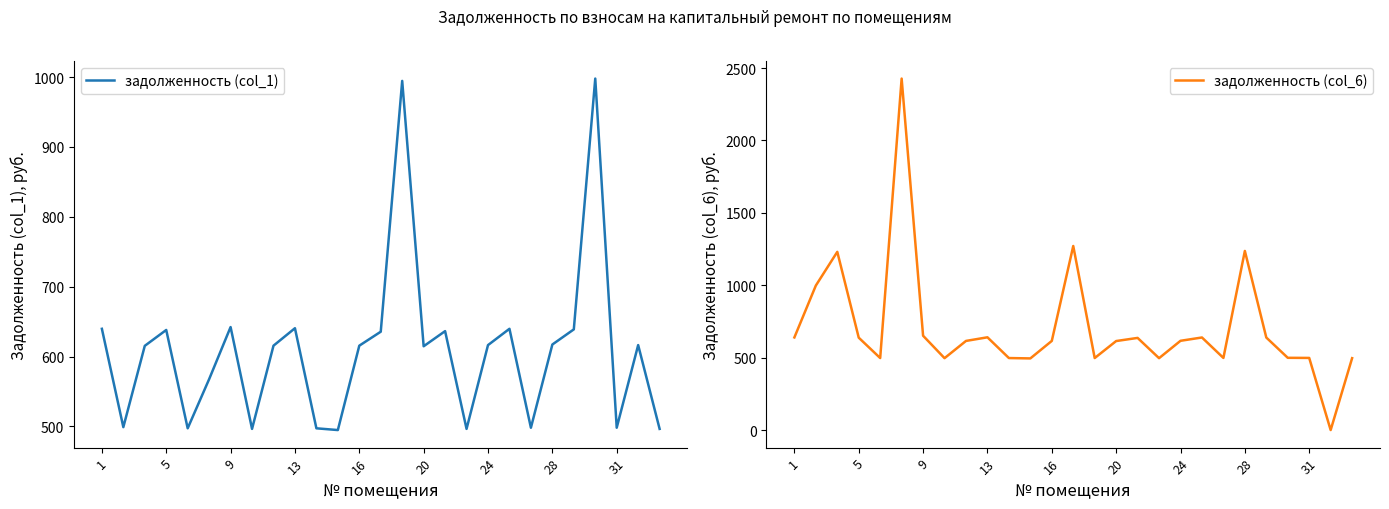

What is the maximum value shown in the chart?

2427.5